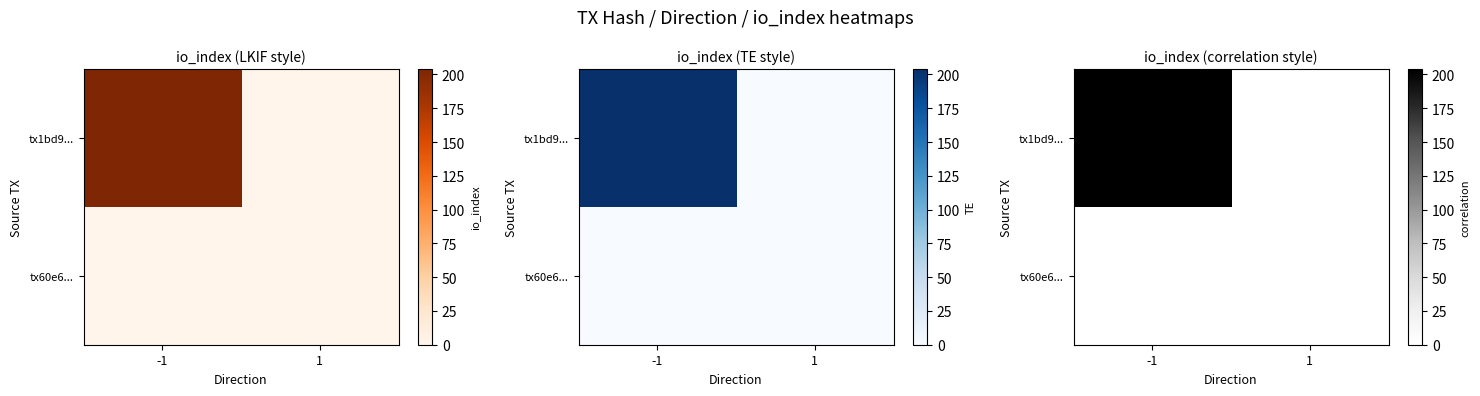

At how many categories does at least one series exceed 70?

1